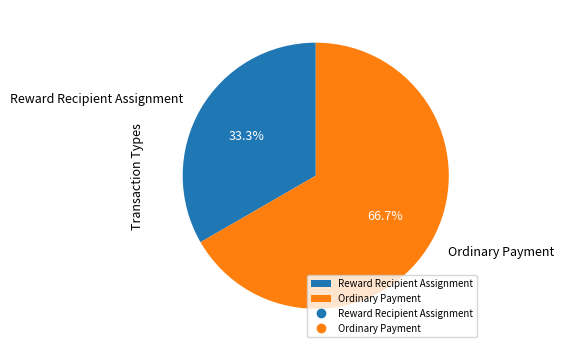

To the nearest percent, what portion does Ordinary Payment represent?

67%